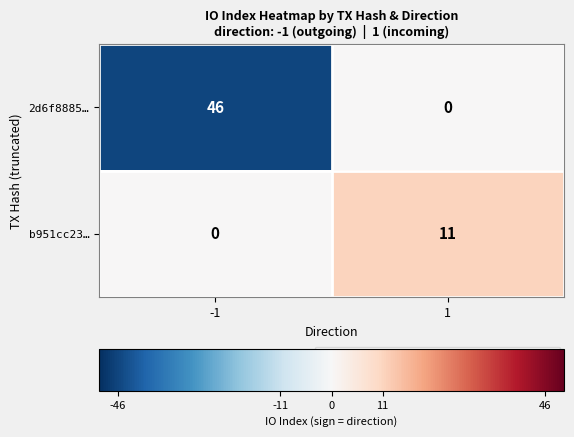

What is the difference between the highest and lowest values at 1?

11